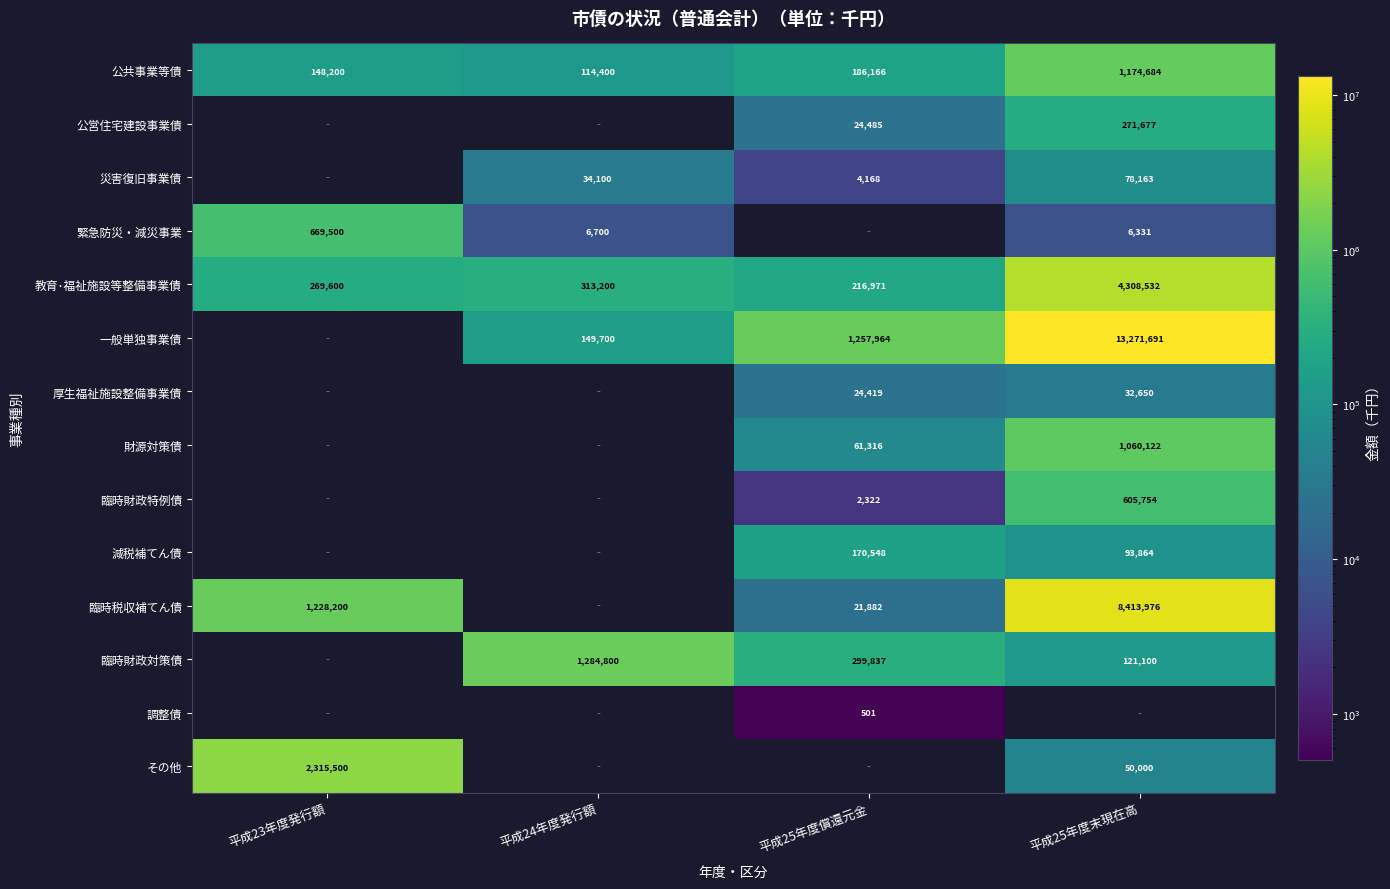

Which has a higher value, 平成23年度発行額 or 平成25年度末現在高?

平成25年度末現在高